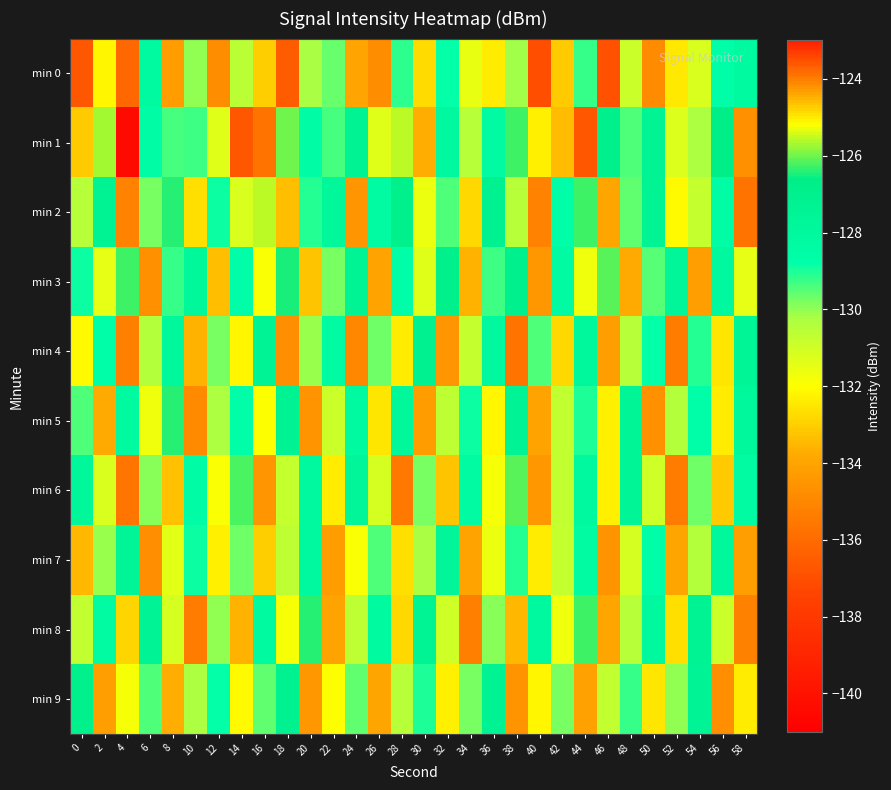

What is the spread (max minus min) of values at 14?

10.0